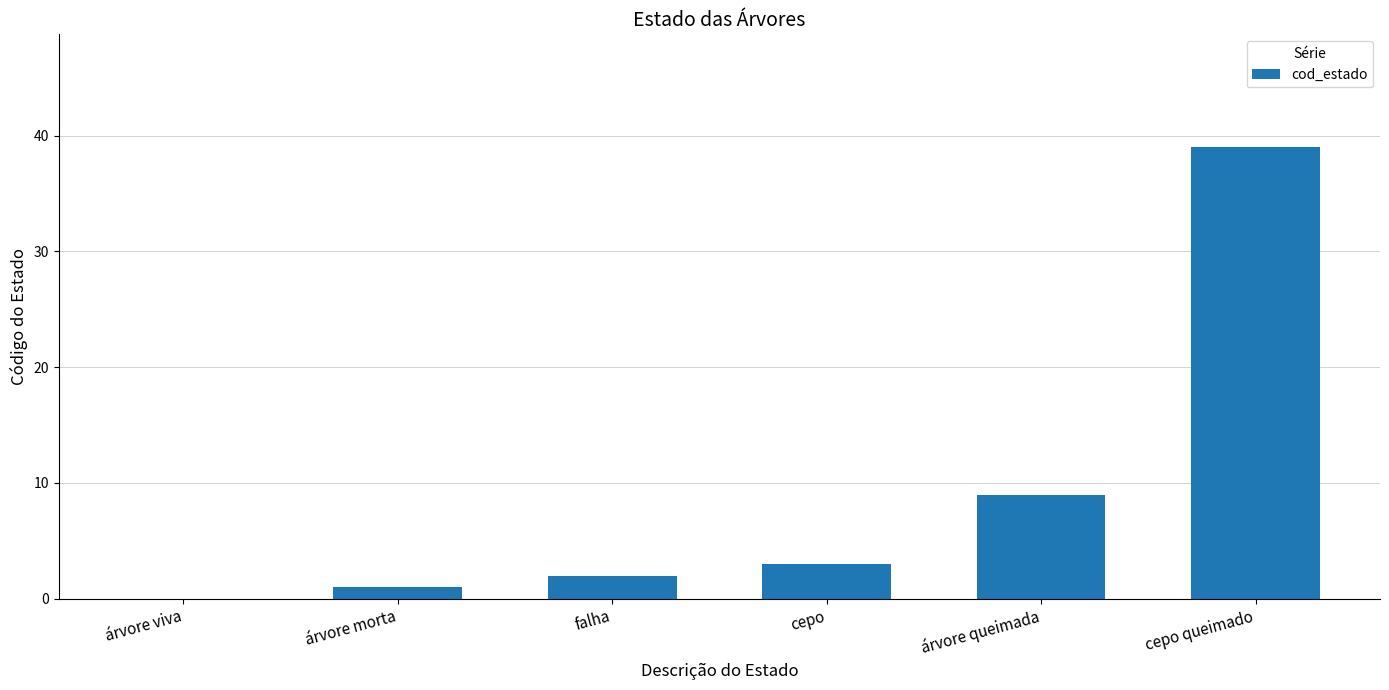

Between árvore queimada and árvore morta, which is larger?

árvore queimada